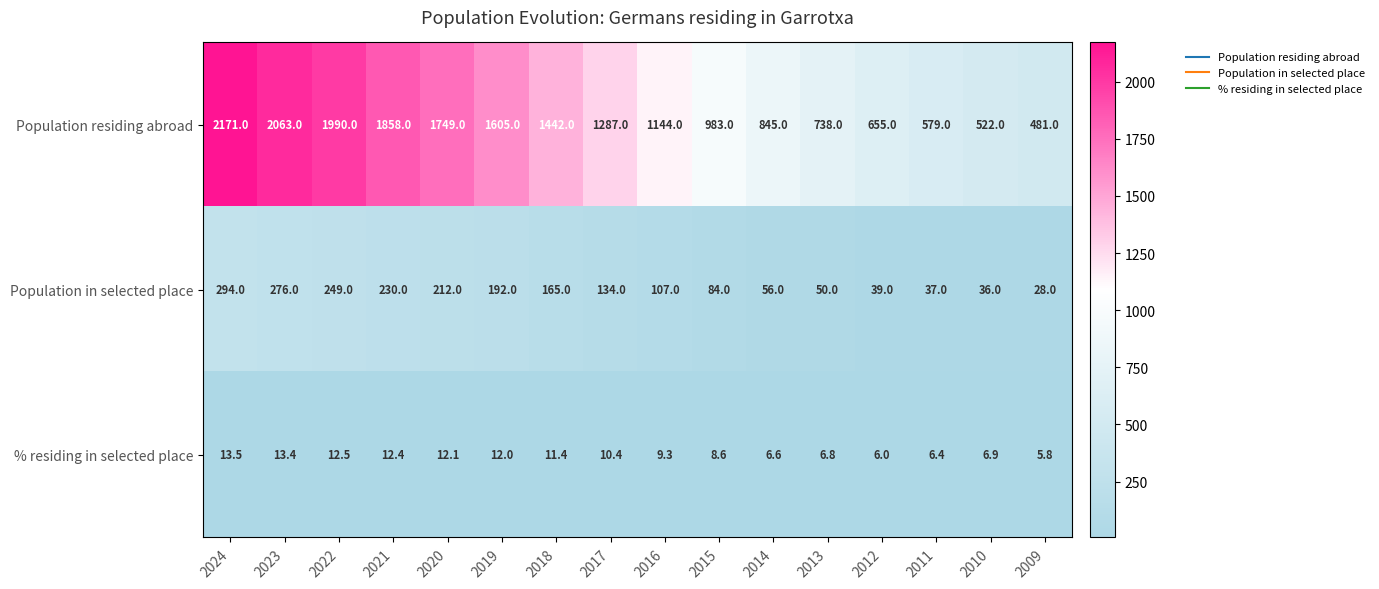

What is the average value of the Population in selected place series?

136.8